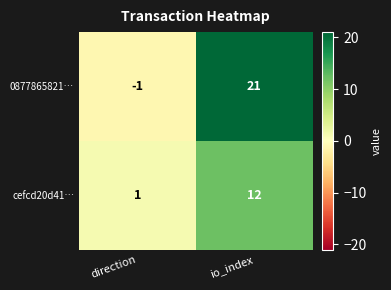

Reading right to left, what are all the values shown in this chart?

0877865821…: 21	-1
cefcd20d41…: 12	1